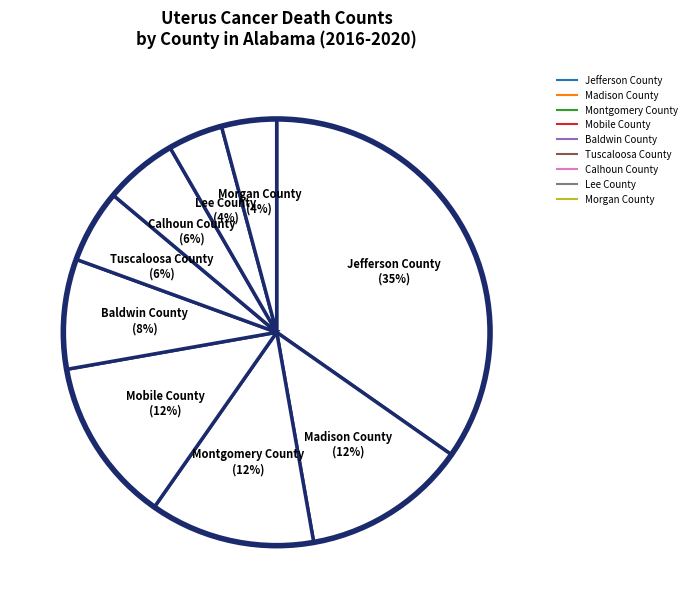

To the nearest percent, what is the difference between the largest and smallest slice percentages?

31%